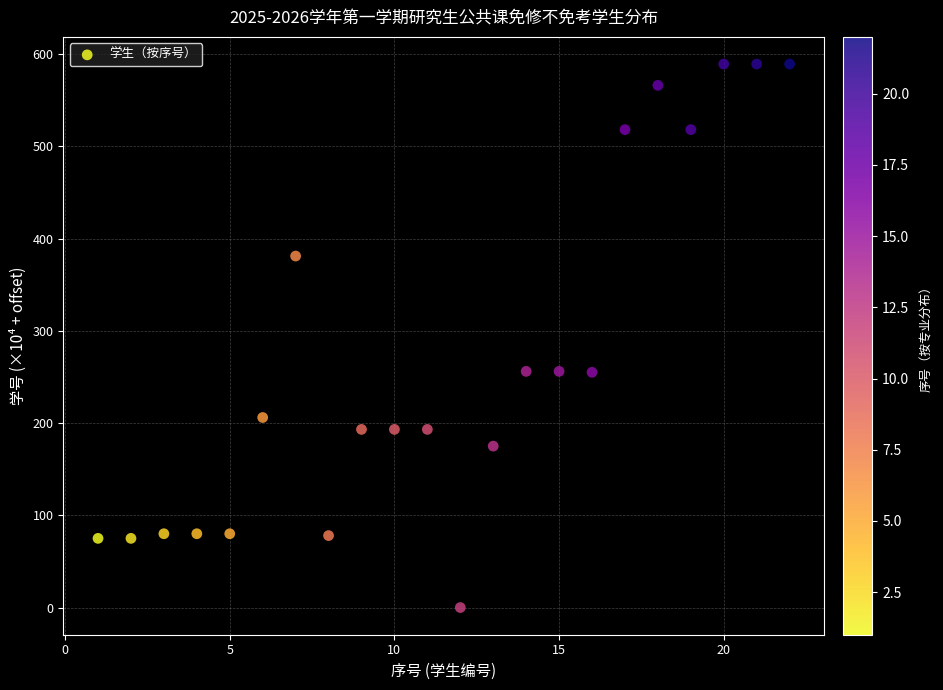

What is the range of X values (max minus min)?

21.0